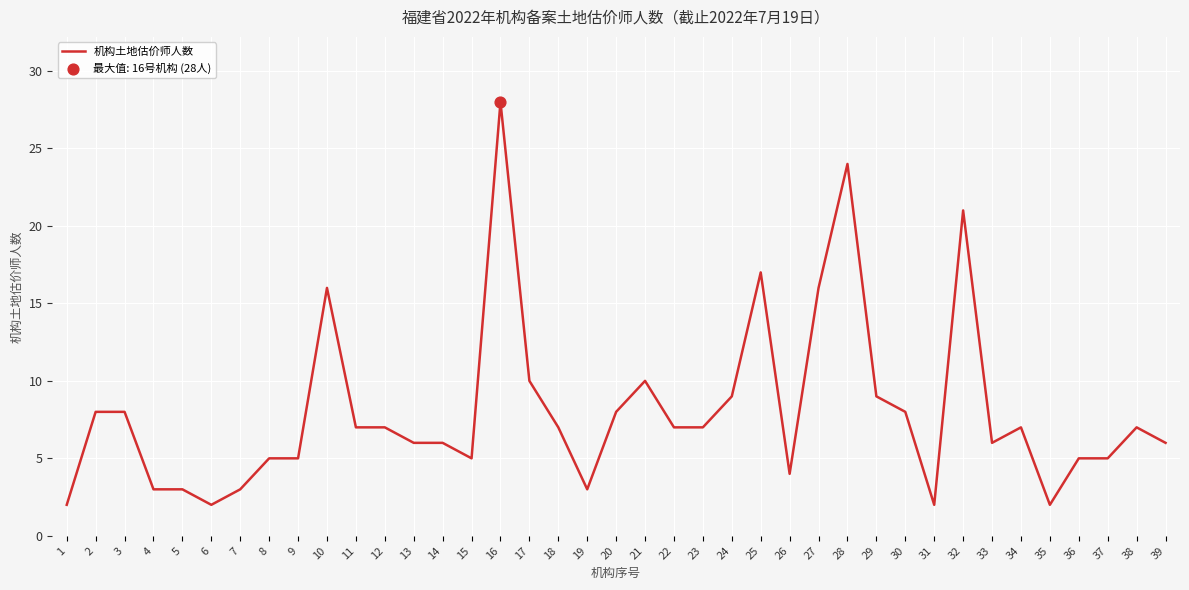

Between 3 and 14, which is larger?

3